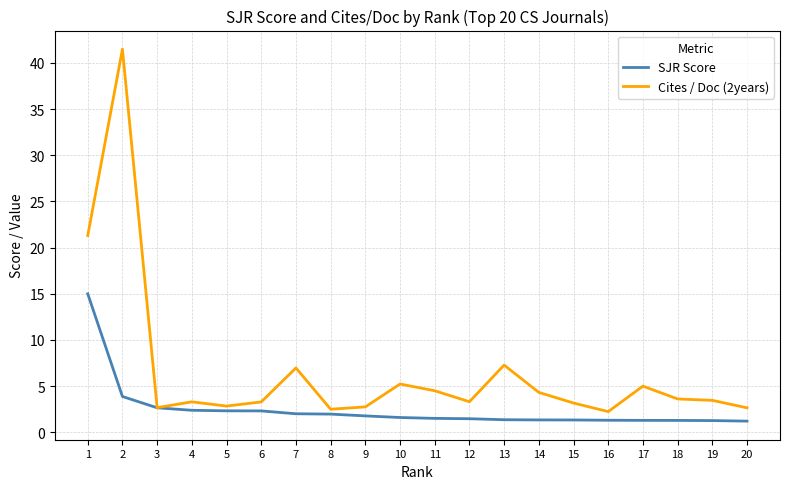

At 11, list the series in order from smallest to largest.

SJR Score, Cites / Doc (2years)